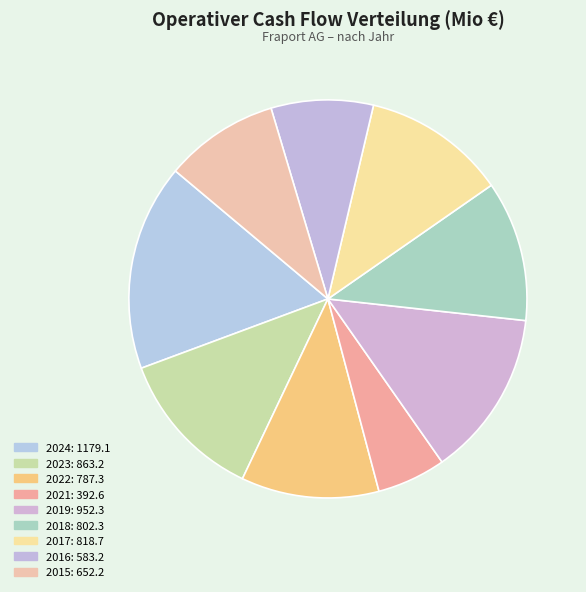

Count the number of slices in the pie.

9